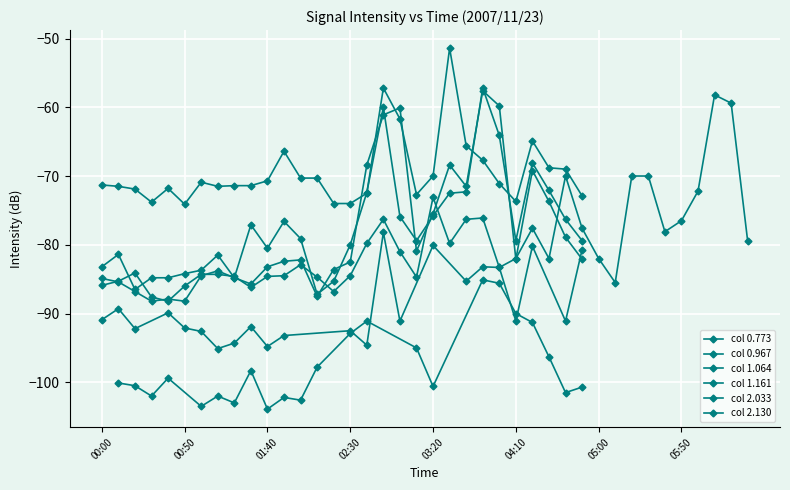

What is the greatest value displayed?

-51.4